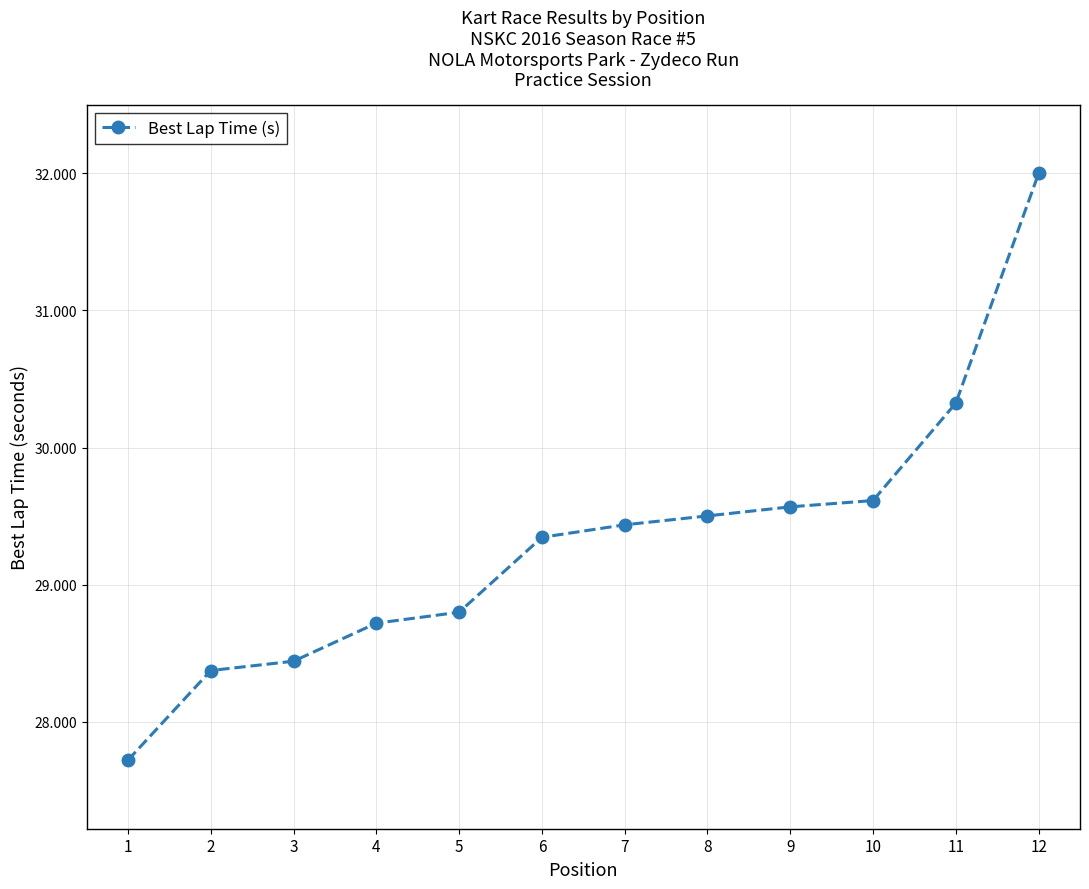

True or false: the data shows 29.4 at 7.

True